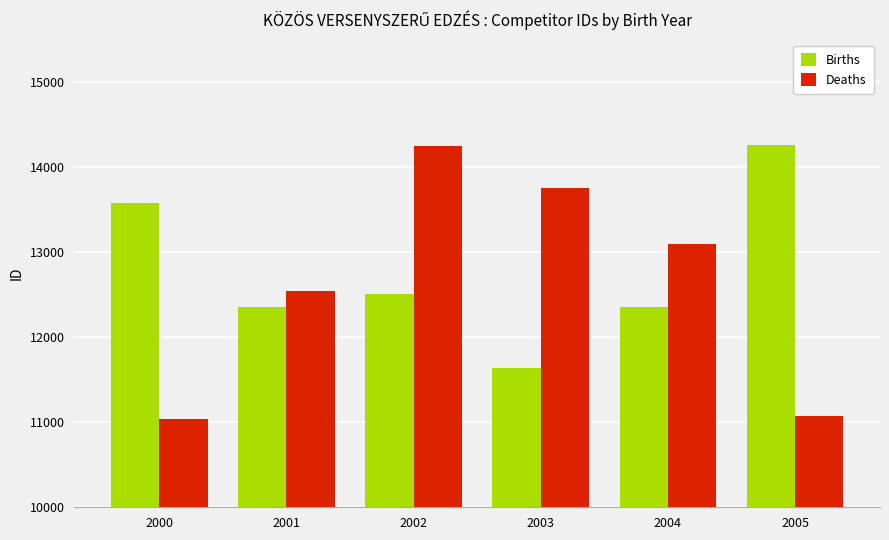

Which series has the largest total across all categories?

Births